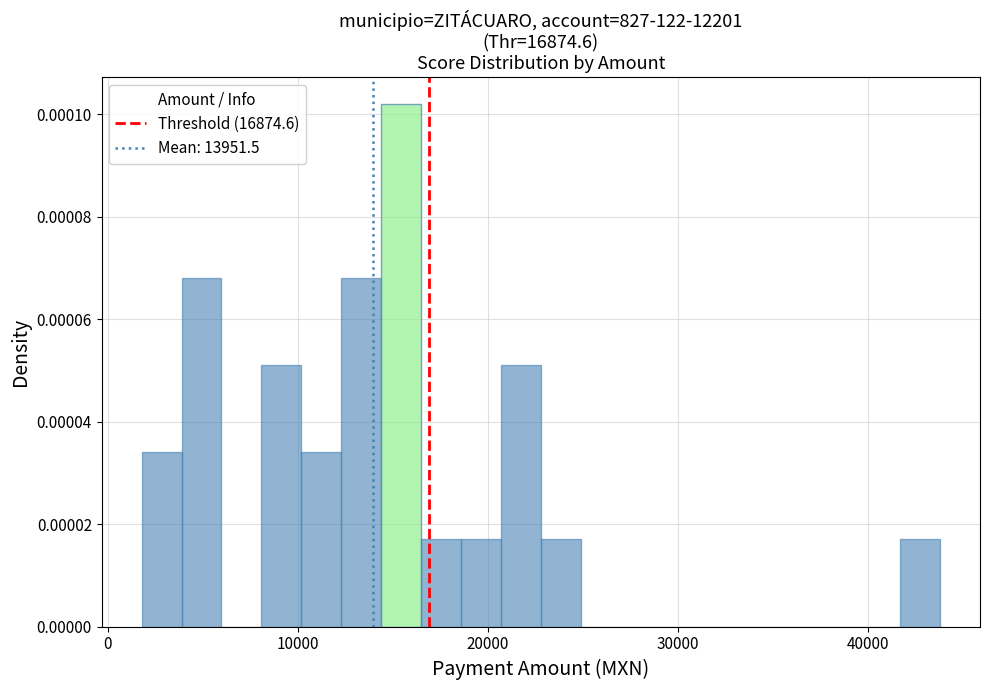

Around what value on the x-axis is the tallest bar? Give the approximate position of its centre, as read against the axis.

15000